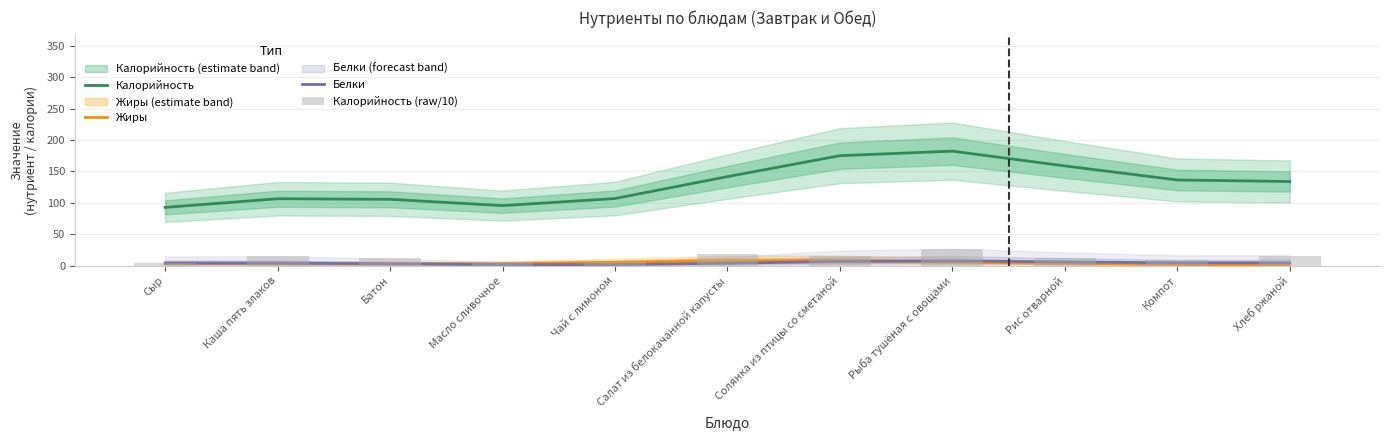

What is the value of the Белки bar at the 2nd from the left?

4.3